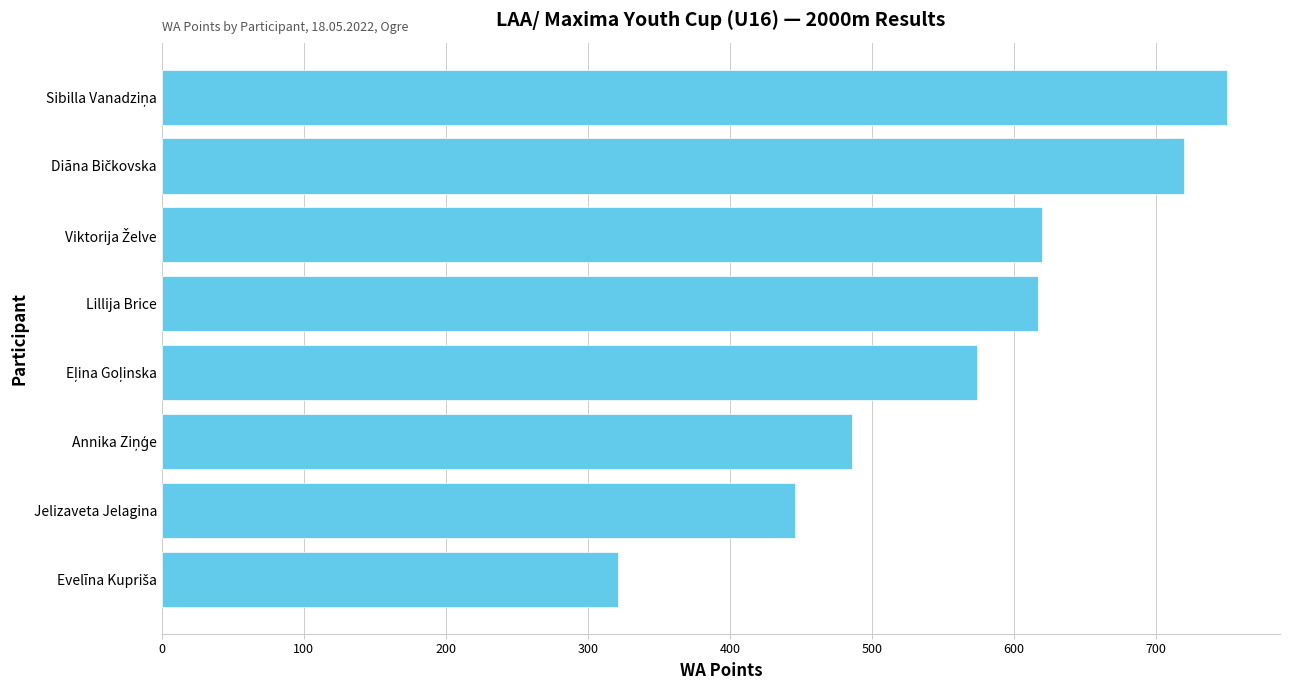

Does the chart contain stacked bars?

No